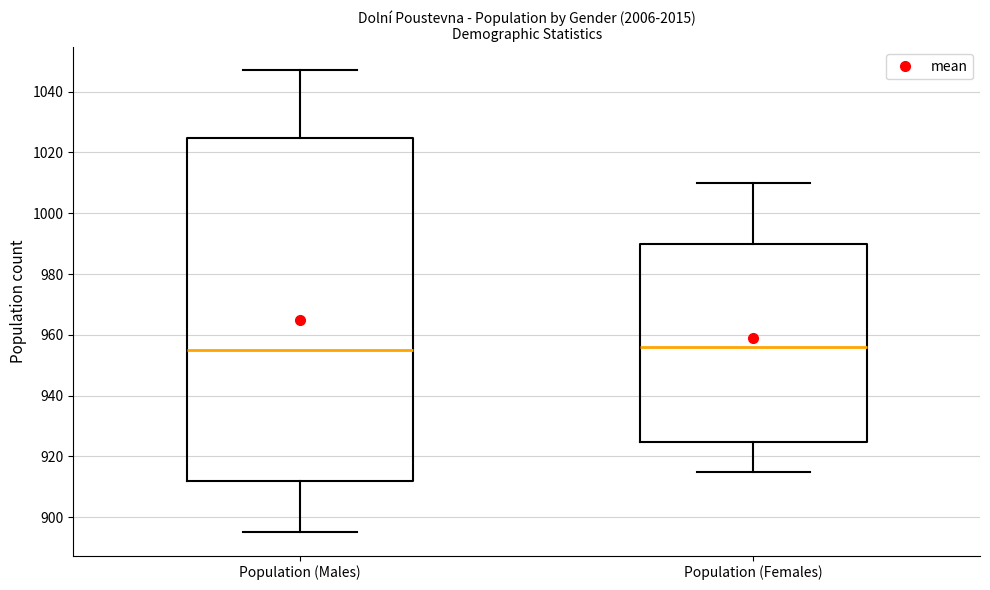

Where does the lower whisker of the box for Population (Males) end on the y-axis? The values are not printed on the chart, so give them approximately, as read against the axis.

896